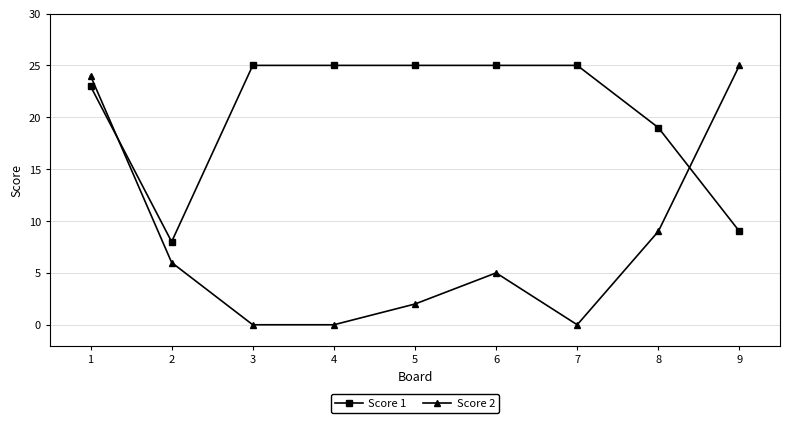

Count the number of categories in the chart.

9